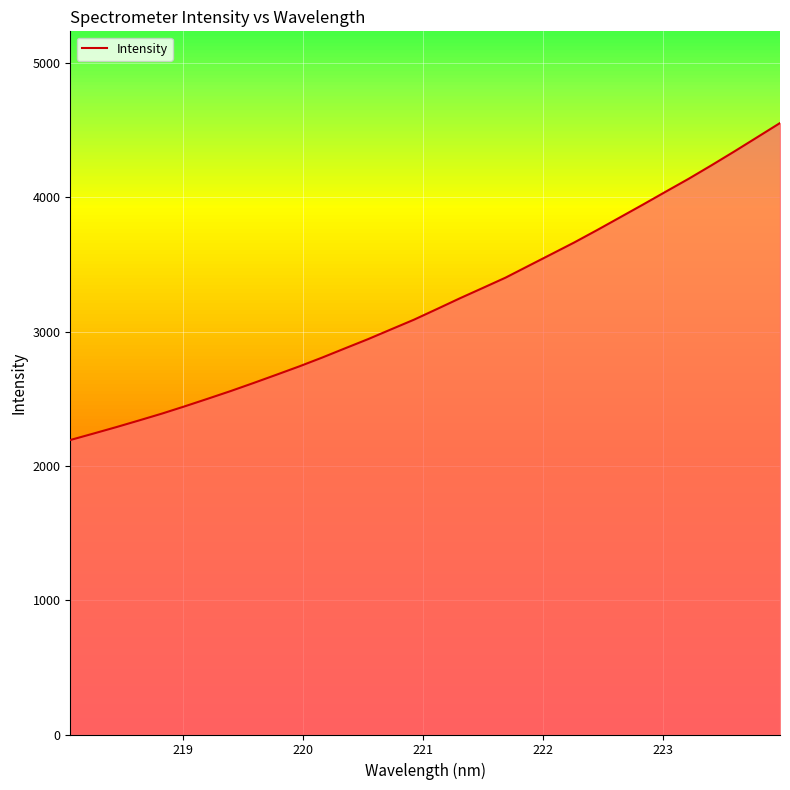

What is the smallest value displayed?

2192.3